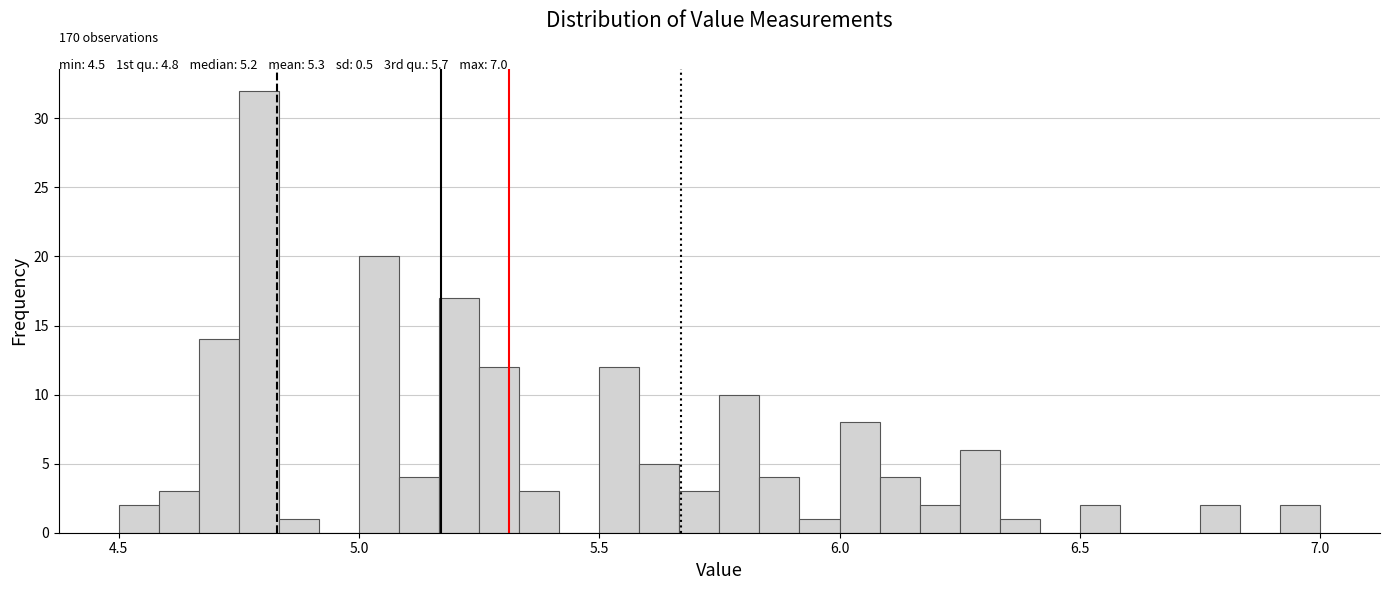

Around what value on the x-axis is the tallest bar? Give the approximate position of its centre, as read against the axis.

4.80